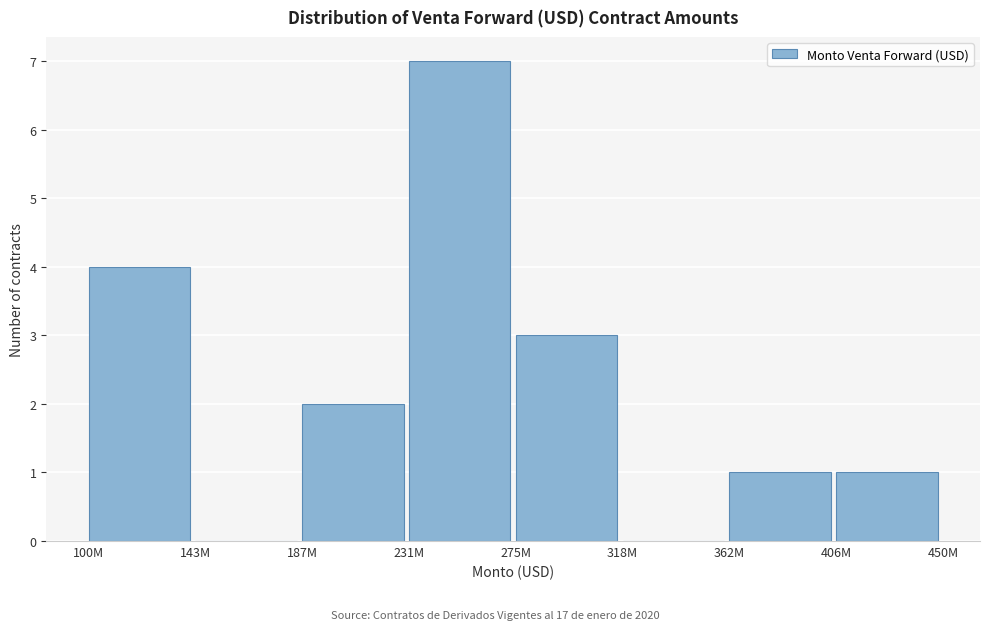

Reading left to right, list all the values displayed in this chart.

100M=4	143M=0	187M=2	231M=7	275M=3	318M=0	362M=1	406M=1